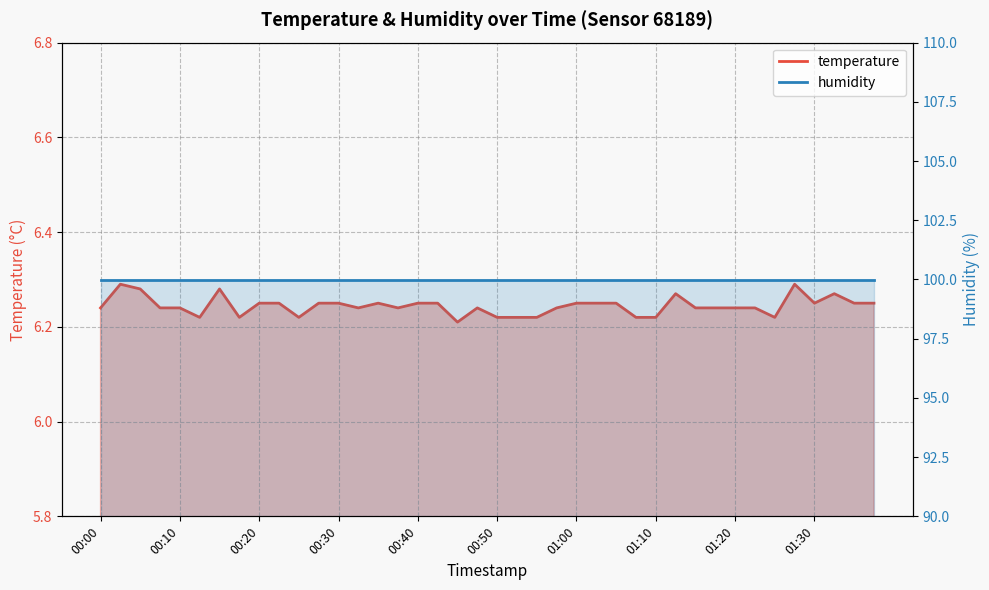

What is the label of the 12th point from the right?

01:10